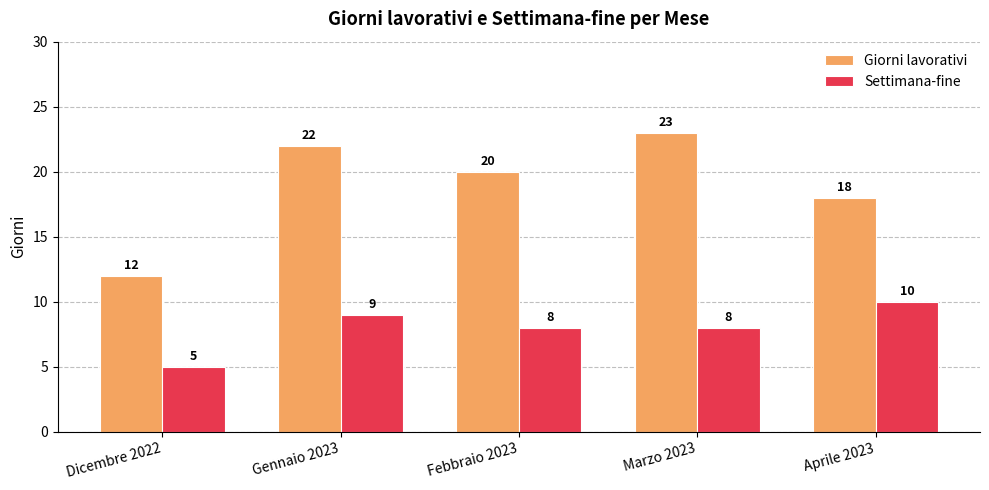

What is the smallest value displayed?

5